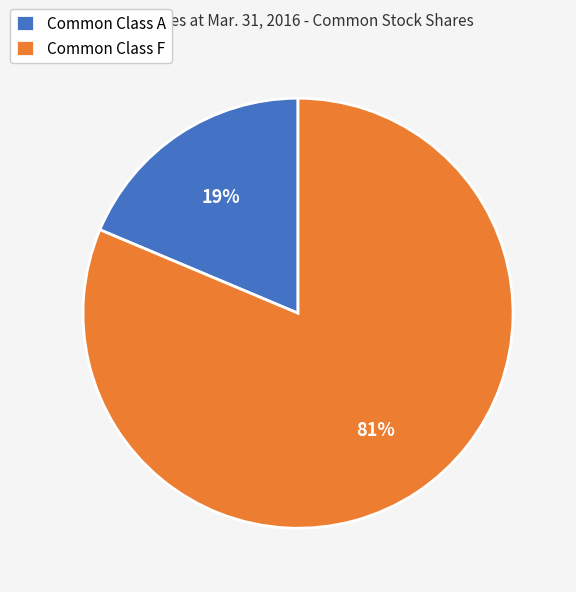

To the nearest percent, what is the average slice percentage?

50%